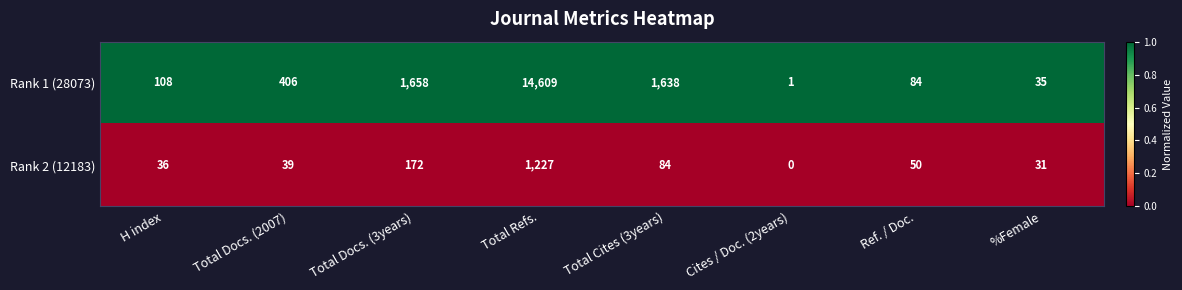

Which series has the largest range (max minus min)?

Rank 1 (28073)